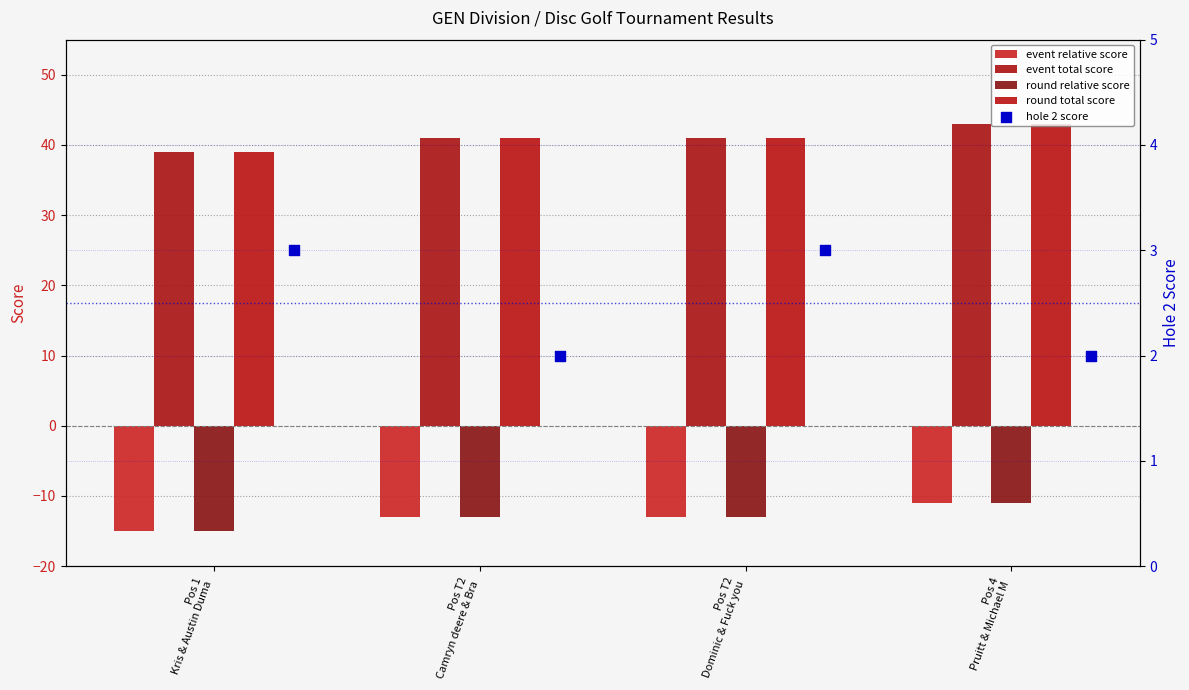

Which series has the largest total across all categories?

event_total_score